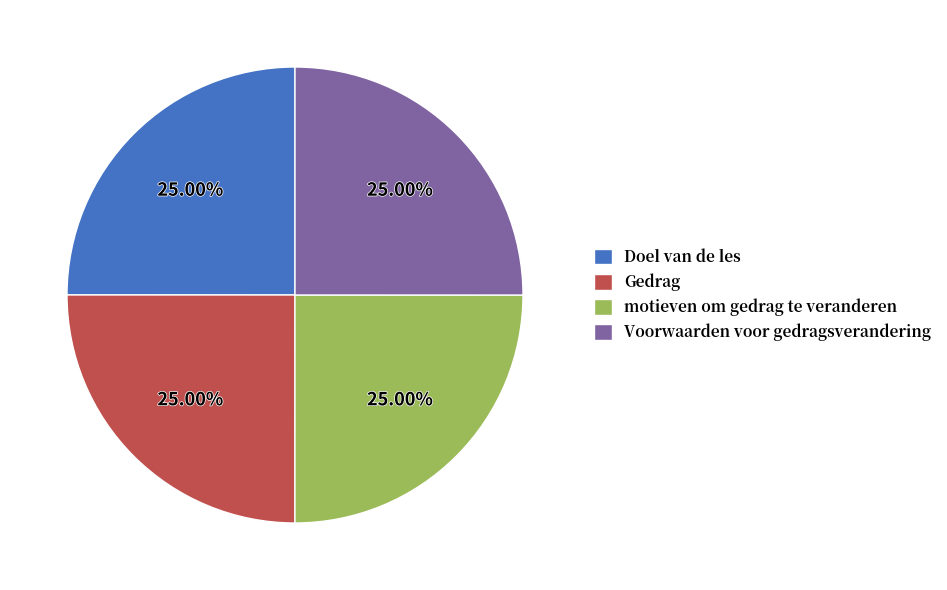

Does any single category account for the majority?

No